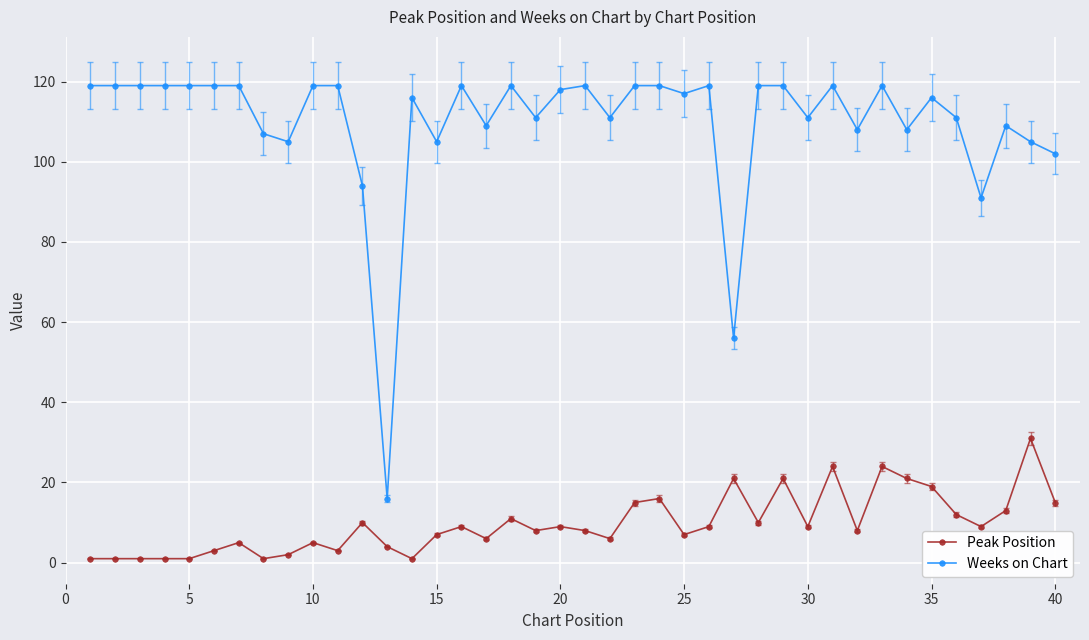

True or false: Peak Position and Weeks on Chart cross at least once.

False